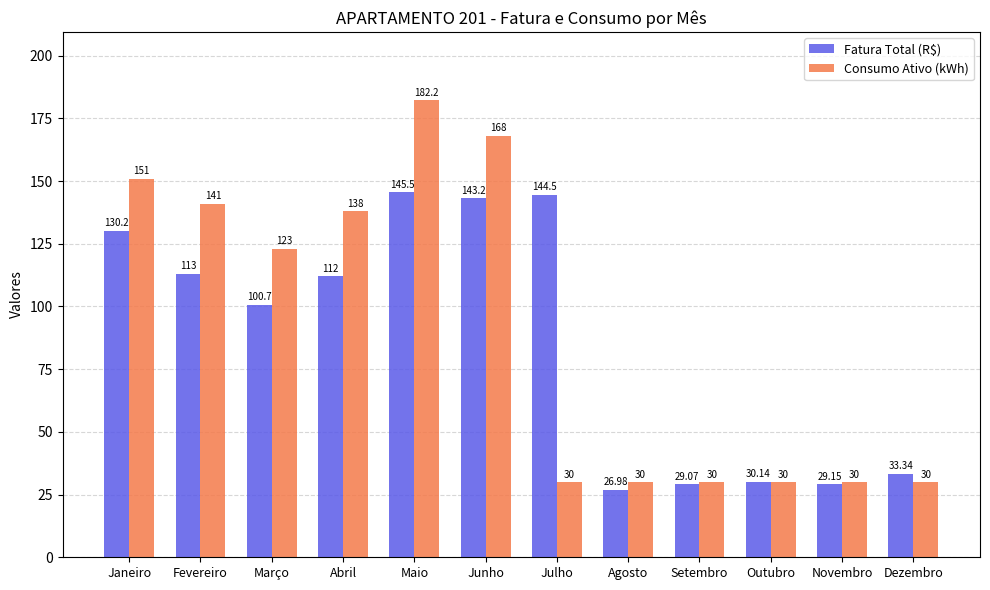

Is the value of Fatura Total (R$) at Agosto greater than the value of Consumo Ativo (kWh) at Janeiro?

No